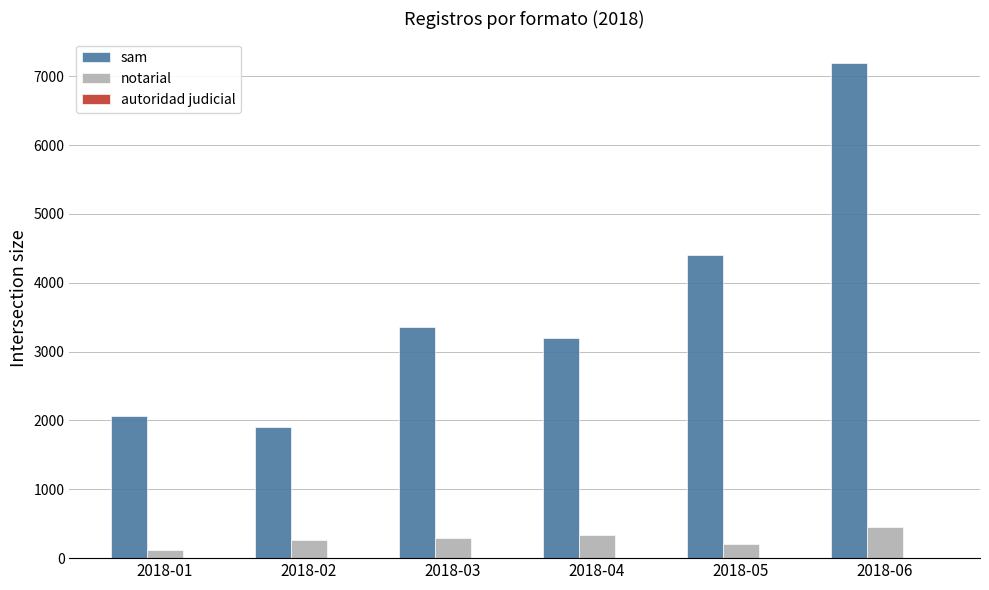

At which category is the sum across all series the highest?

2018-06